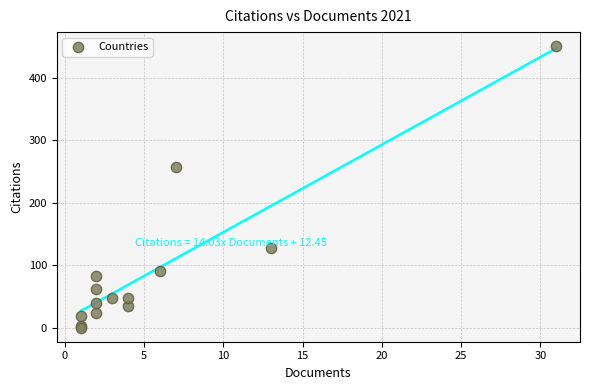

What Y value in the scatter plot is closest to 225?

257